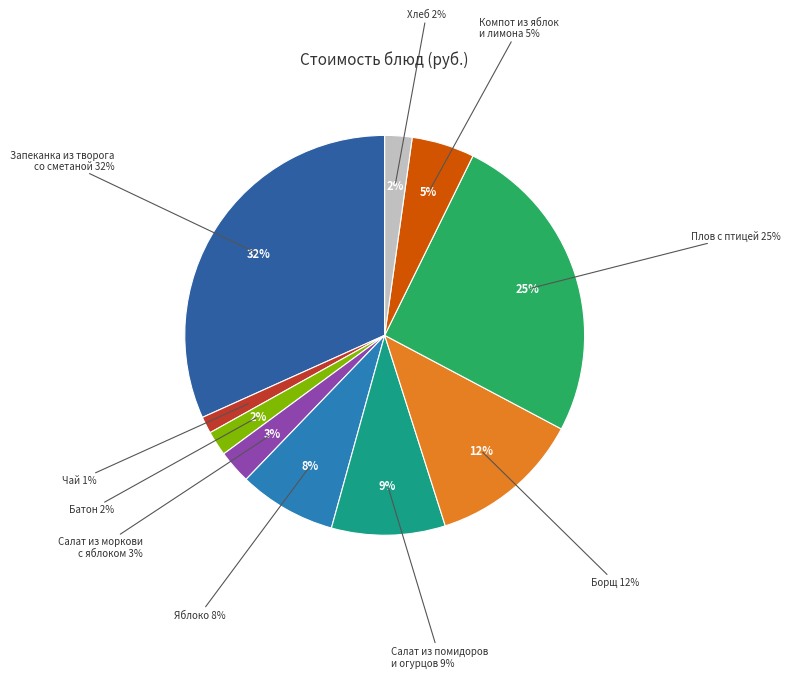

What percentage do чай and борщ together represent?

13.7%